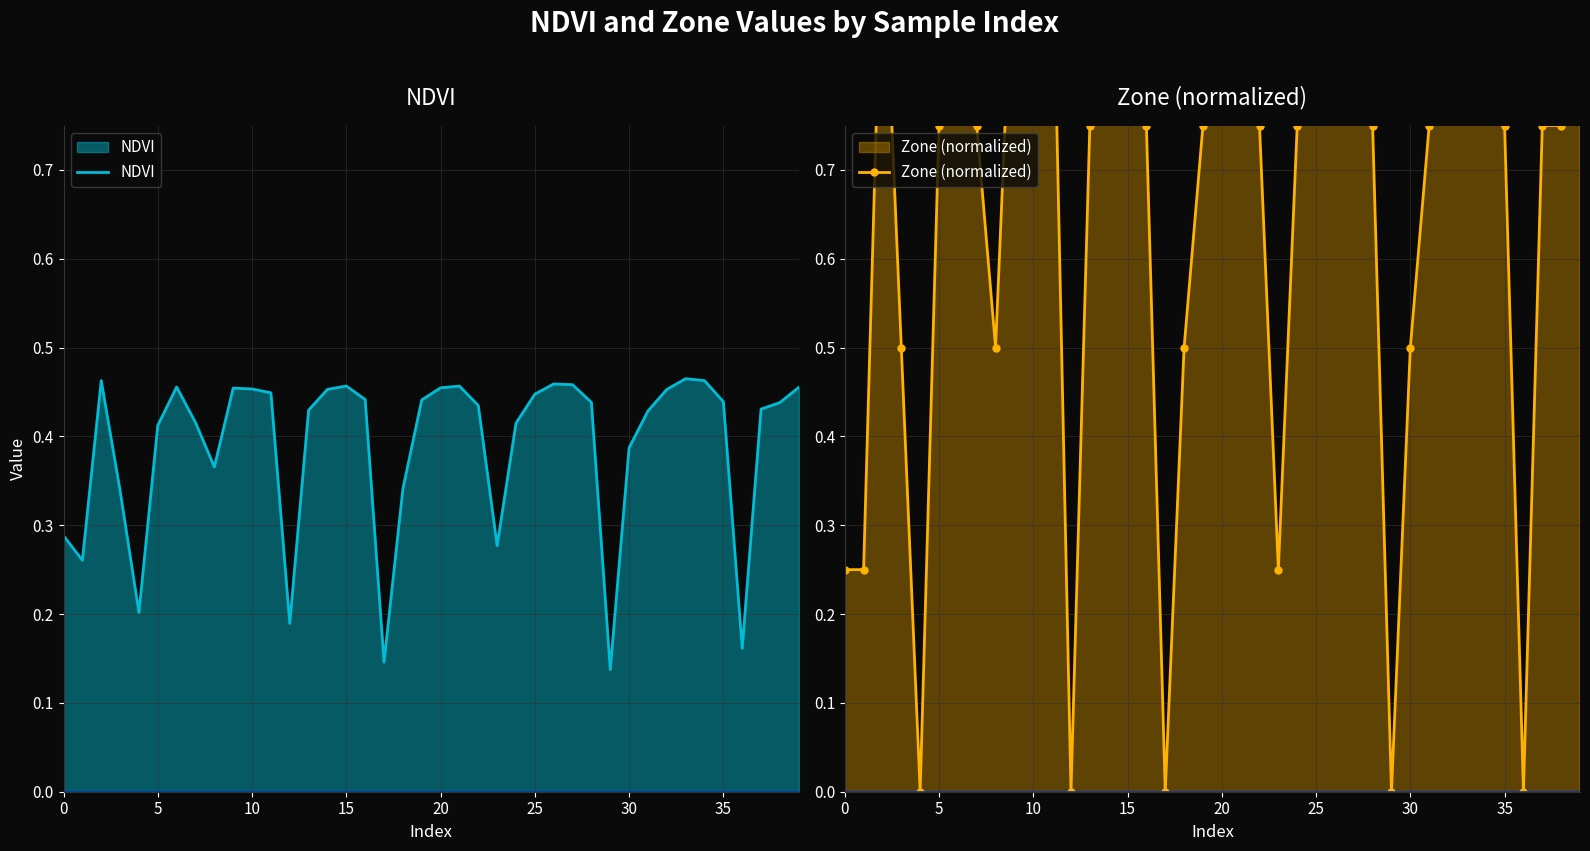

Which has a higher value, 15 or 29?

15